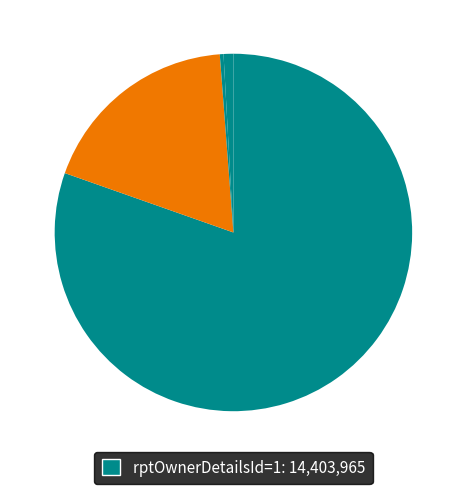

How many segments does this pie chart have?

4